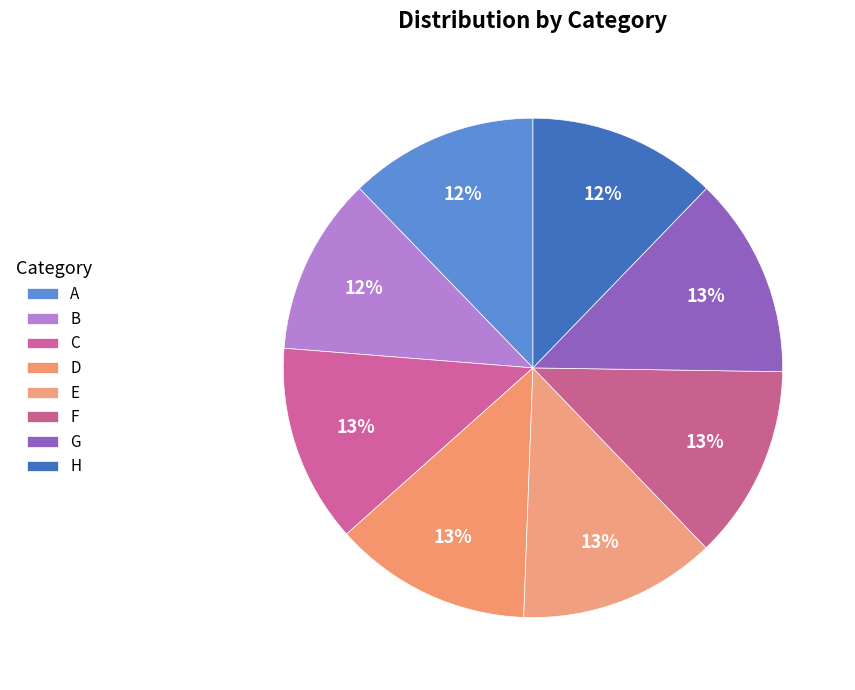

What is the total percentage of D and B?

24.3%